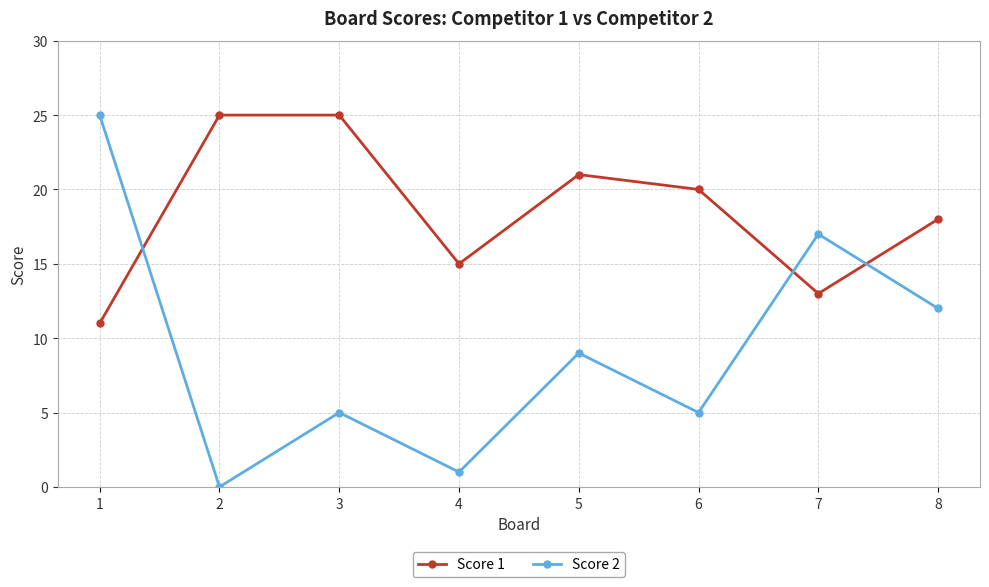

How many lines are shown in the chart?

2